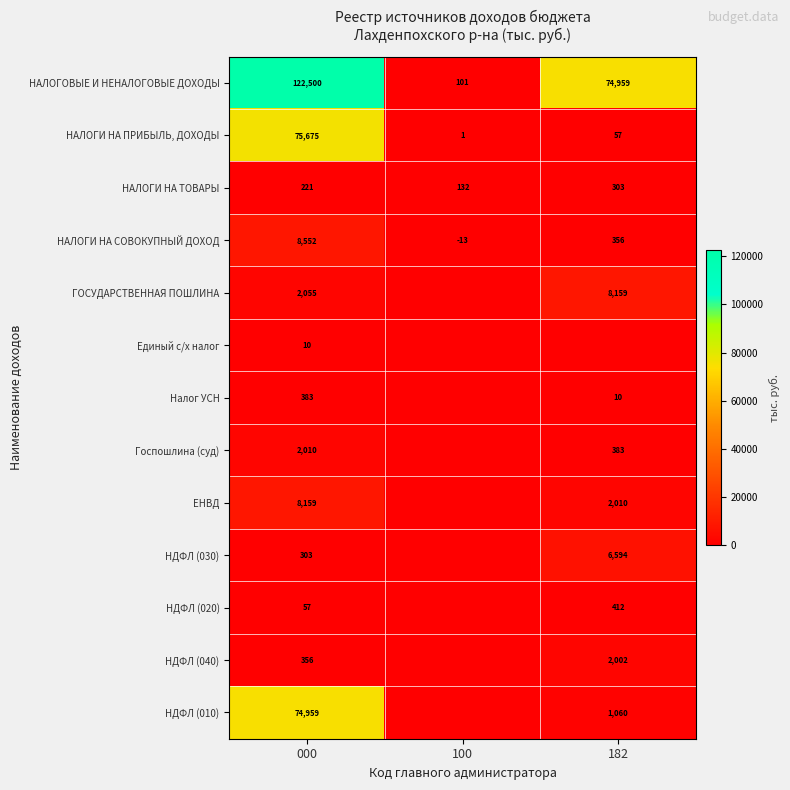

Is the value of НДФЛ (040) at 000 greater than the value of НАЛОГИ НА ТОВАРЫ at 000?

Yes